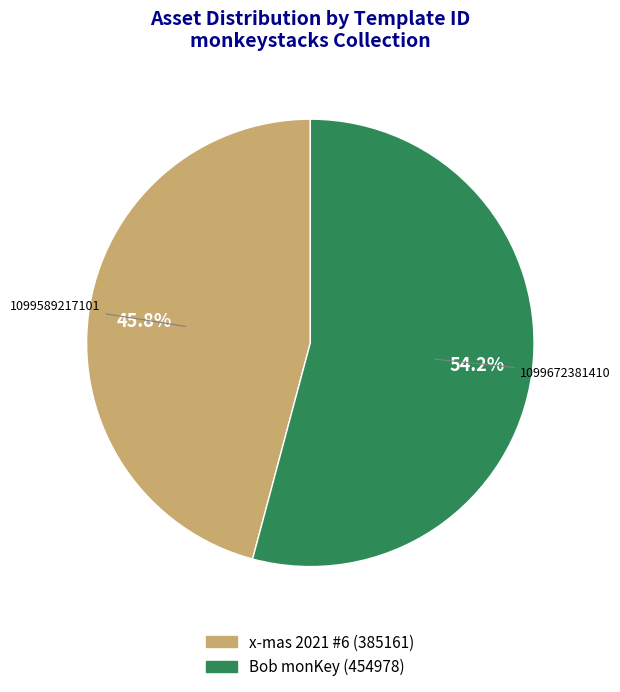

Is there any slice that represents more than half of the pie?

Yes